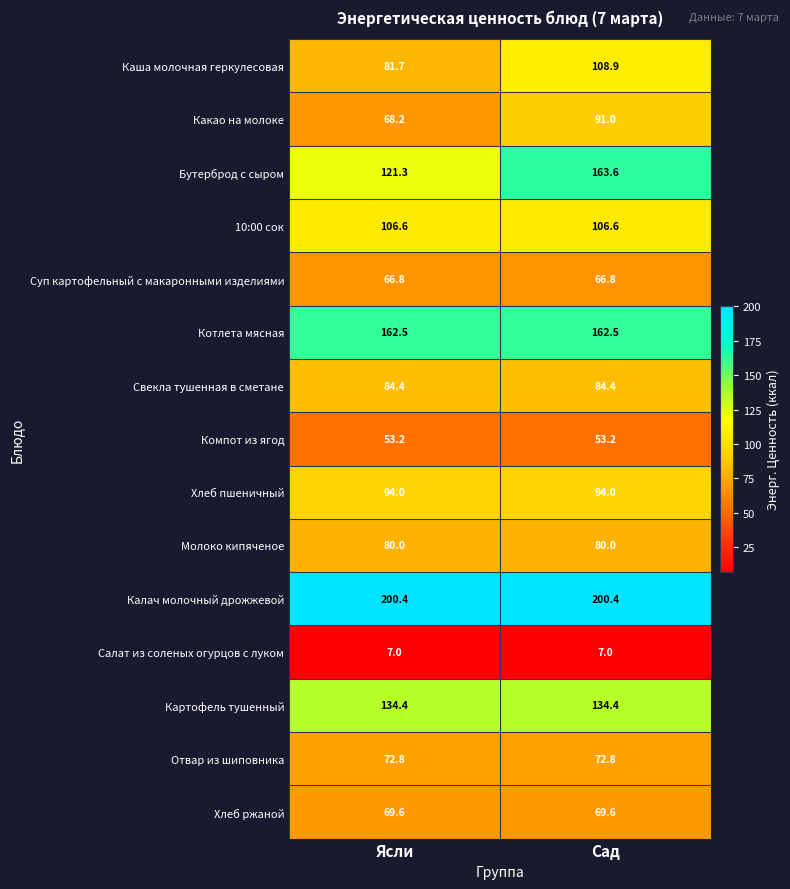

At which category is the sum across all series the highest?

Сад